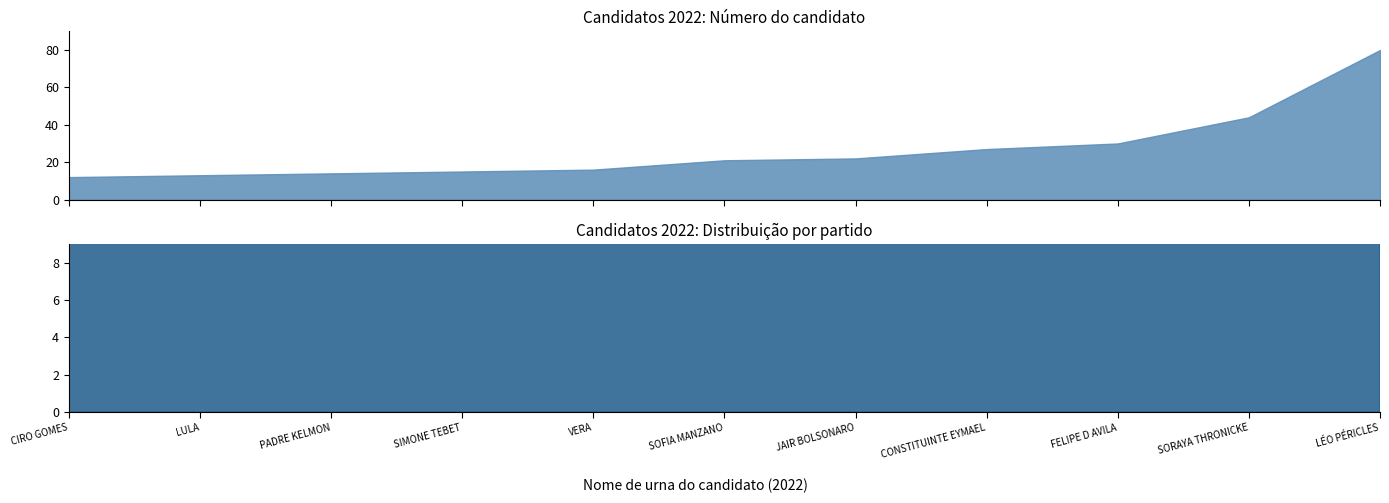

Reading left to right, what are all the values shown in this chart?

CIRO GOMES=12	LULA=13	PADRE KELMON=14	SIMONE TEBET=15	VERA=16	SOFIA MANZANO=21	JAIR BOLSONARO=22	CONSTITUINTE EYMAEL=27	FELIPE D AVILA=30	SORAYA THRONICKE=44	LÉO PÉRICLES=80